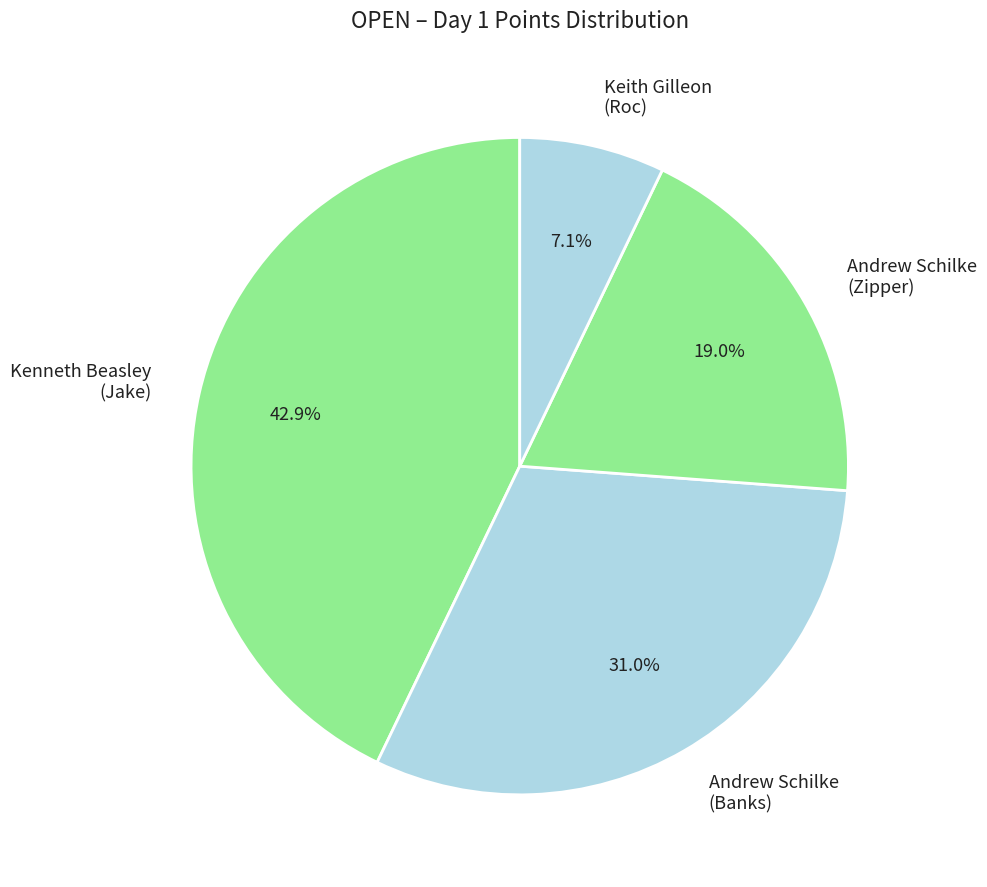

Rank the categories by value from highest to lowest.

Kenneth Beasley (Jake), Andrew Schilke (Banks), Andrew Schilke (Zipper), Keith Gilleon (Roc)